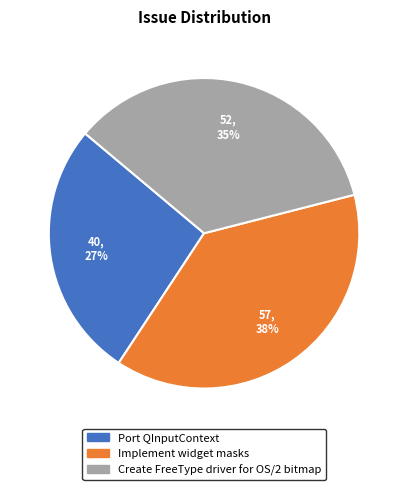

The Create FreeType driver for OS/2 bitmap slice represents 35% of the pie. True or false?

True